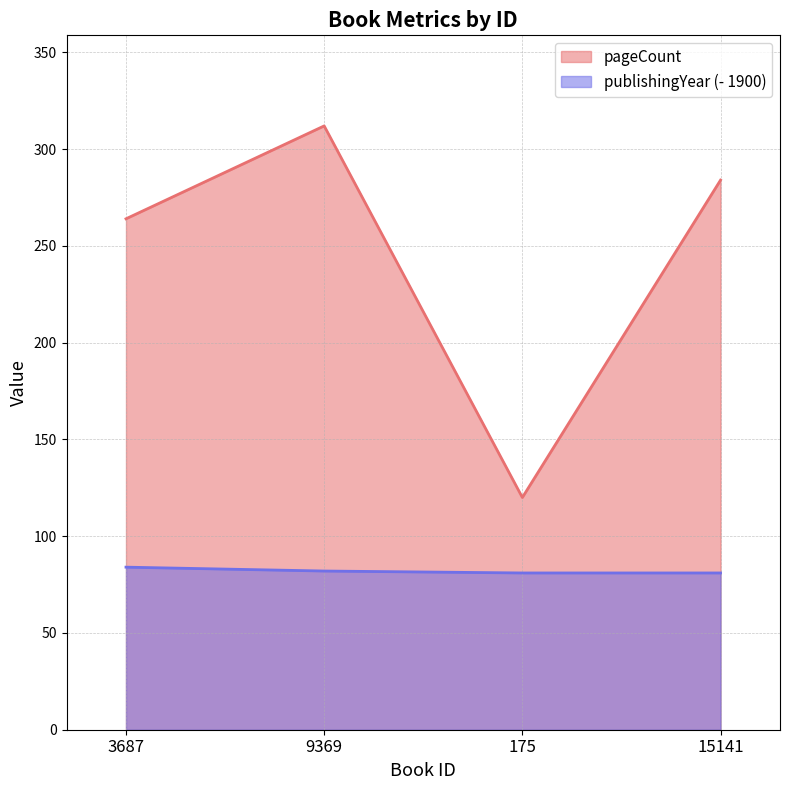

What is the difference between the maximum and minimum values in the publishingYear series?

3